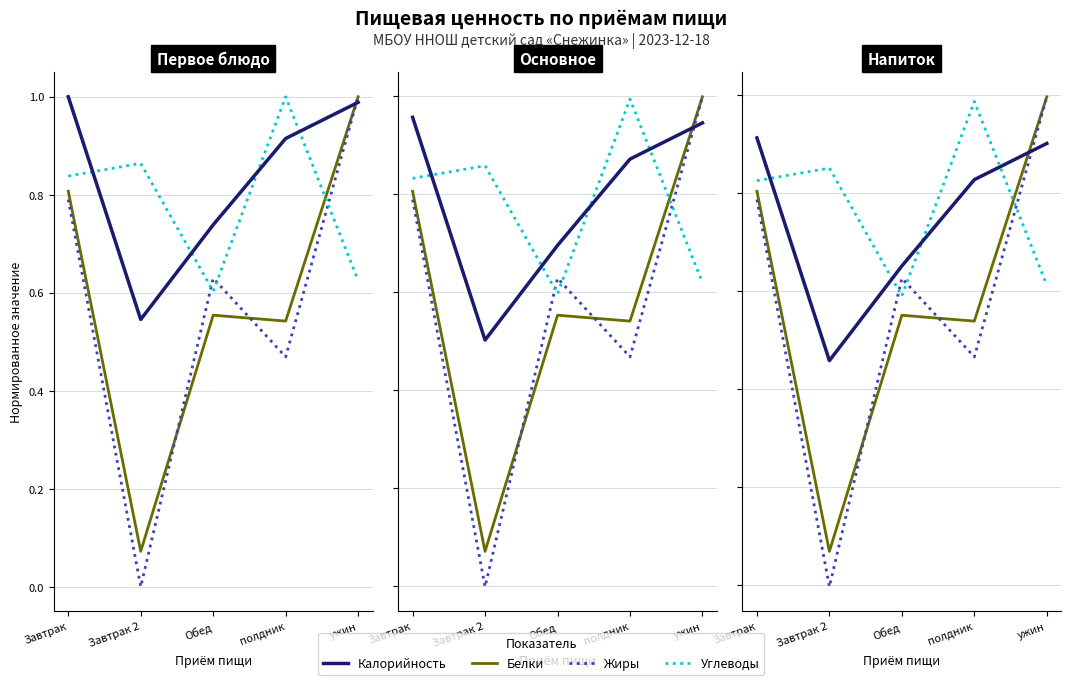

Is the value of Жиры at ужин greater than the value of Калорийность at полдник?

Yes